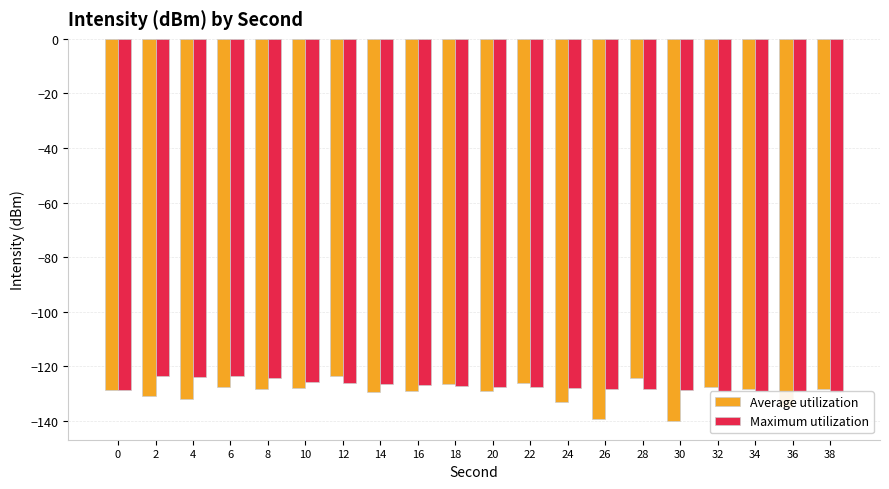

How many groups of bars are there?

20